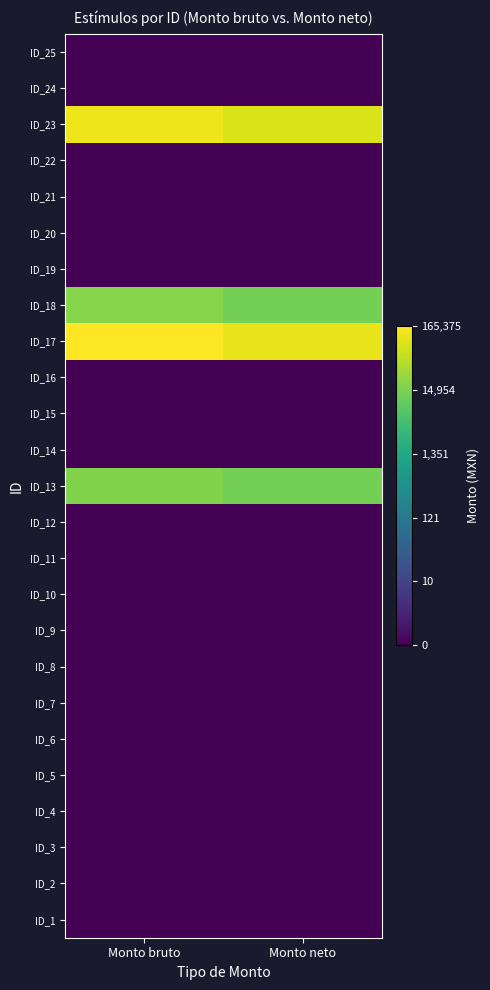

Reading right to left, what are all the values shown in this chart?

ID_1: Monto neto=0.0	Monto bruto=0.0
ID_2: Monto neto=0.0	Monto bruto=0.0
ID_3: Monto neto=0.0	Monto bruto=0.0
ID_4: Monto neto=0.0	Monto bruto=0.0
ID_5: Monto neto=0.0	Monto bruto=0.0
ID_6: Monto neto=0.0	Monto bruto=0.0
ID_7: Monto neto=0.0	Monto bruto=0.0
ID_8: Monto neto=0.0	Monto bruto=0.0
ID_9: Monto neto=0.0	Monto bruto=0.0
ID_10: Monto neto=0.0	Monto bruto=0.0
ID_11: Monto neto=0.0	Monto bruto=0.0
ID_12: Monto neto=0.0	Monto bruto=0.0
ID_13: Monto neto=9.5	Monto bruto=9.8
ID_14: Monto neto=0.0	Monto bruto=0.0
ID_15: Monto neto=0.0	Monto bruto=0.0
ID_16: Monto neto=0.0	Monto bruto=0.0
ID_17: Monto neto=11.6	Monto bruto=12.0
ID_18: Monto neto=9.5	Monto bruto=9.9
ID_19: Monto neto=0.0	Monto bruto=0.0
ID_20: Monto neto=0.0	Monto bruto=0.0
ID_21: Monto neto=0.0	Monto bruto=0.0
ID_22: Monto neto=0.0	Monto bruto=0.0
ID_23: Monto neto=11.3	Monto bruto=11.7
ID_24: Monto neto=0.0	Monto bruto=0.0
ID_25: Monto neto=0.0	Monto bruto=0.0